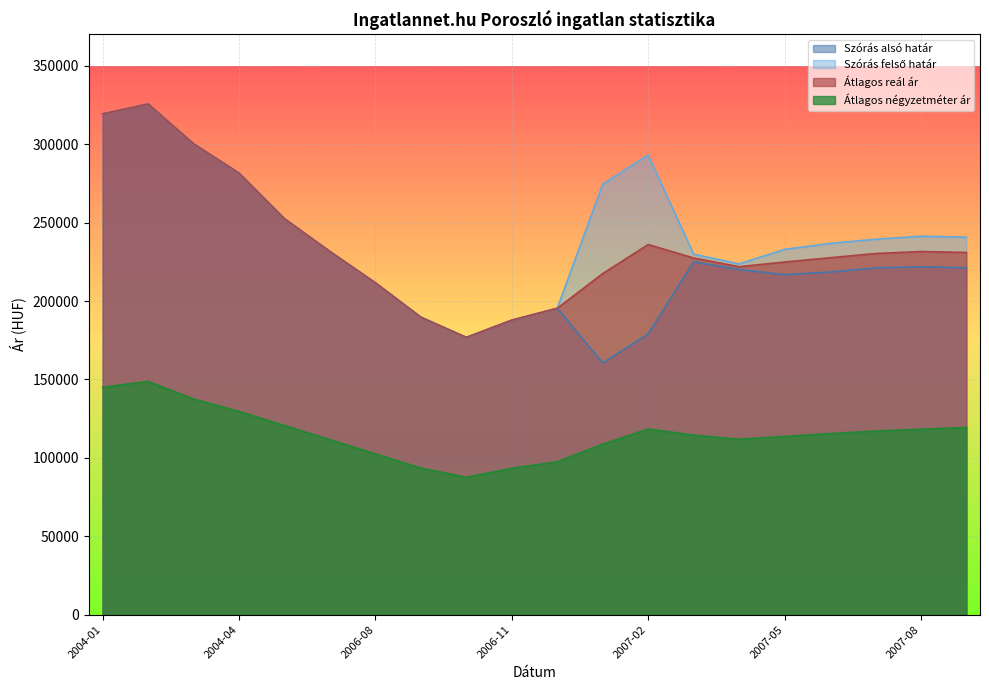

Between 2007-04 and 2007-10, which is larger?

2007-10